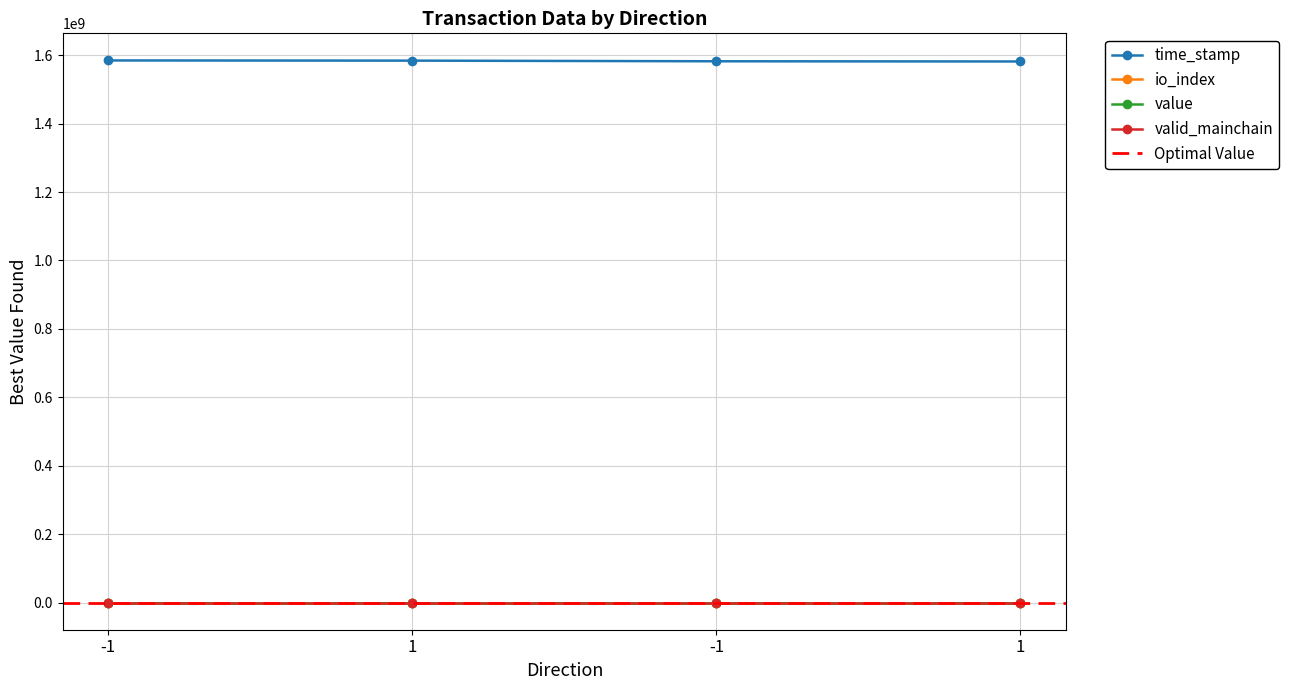

Which series changed the most between -1 and 1?

time_stamp